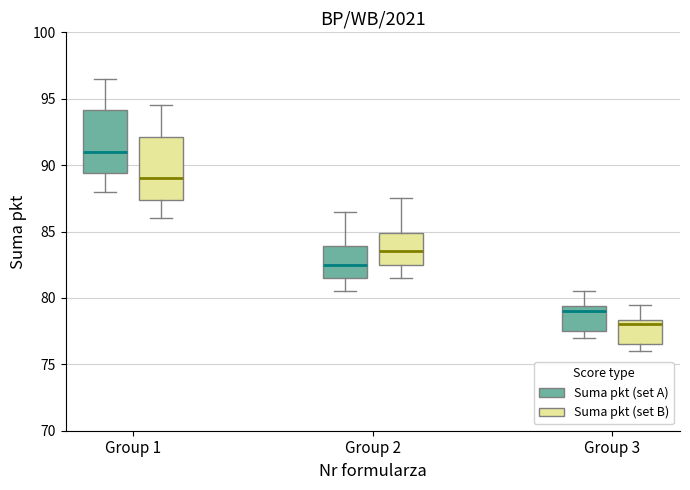

Where does the upper whisker of the box for Group 3 (Suma pkt (set A)) end on the y-axis? The values are not printed on the chart, so give them approximately, as read against the axis.

80.5